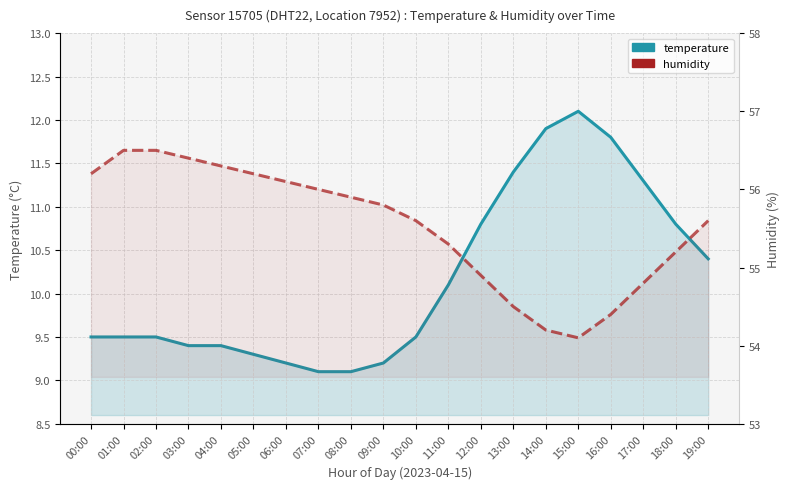

How many lines are shown in the chart?

2